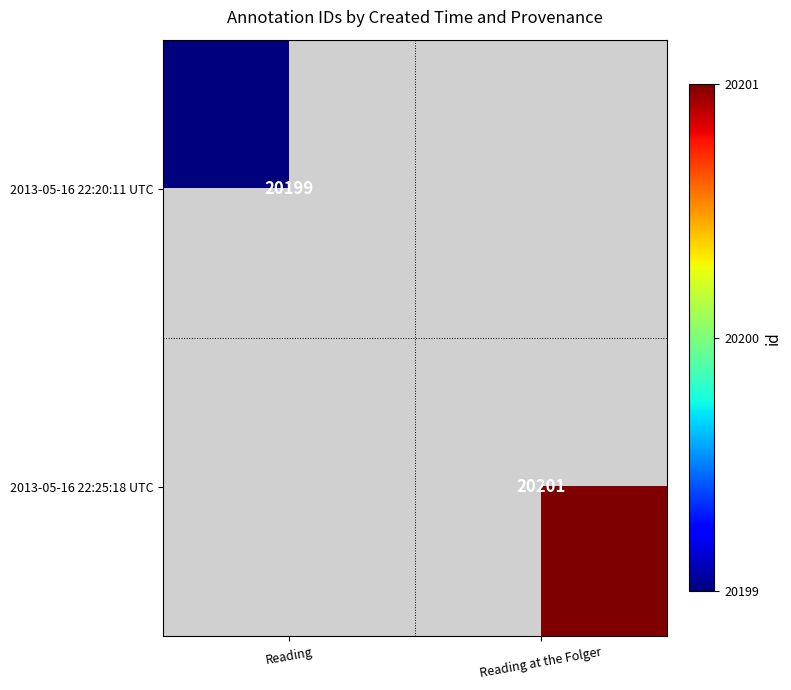

Is it true that 2013-05-16 22:20:11 UTC equals 5348 at Reading?

False